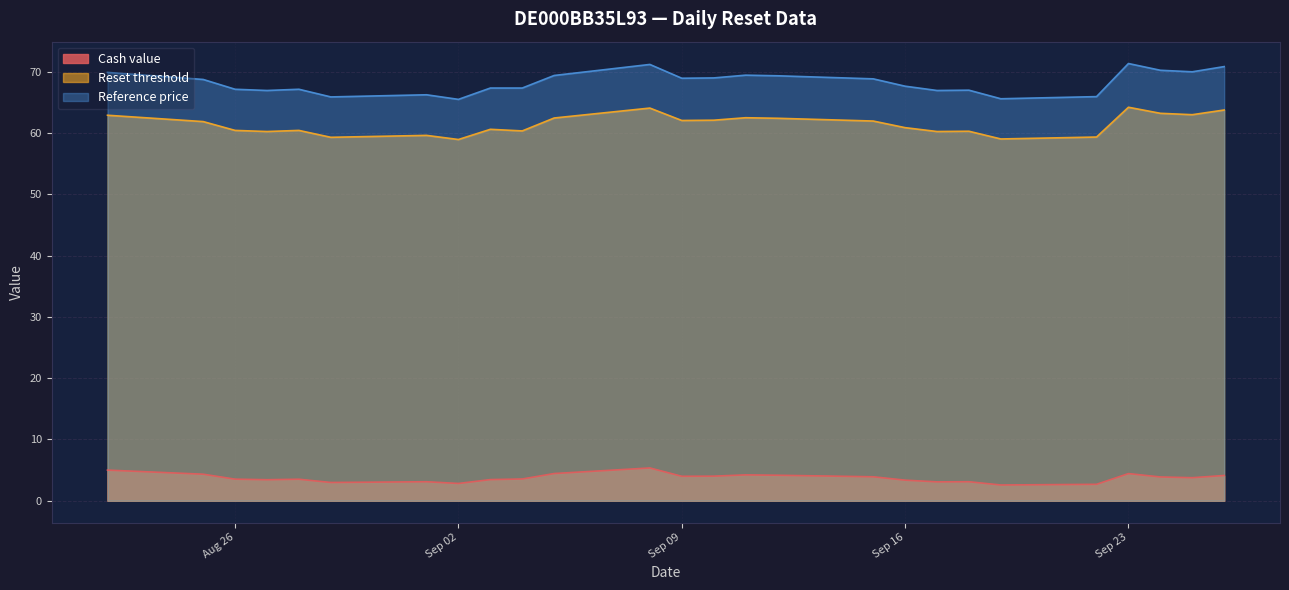

True or false: Reset threshold and Cash value intersect in this chart.

False